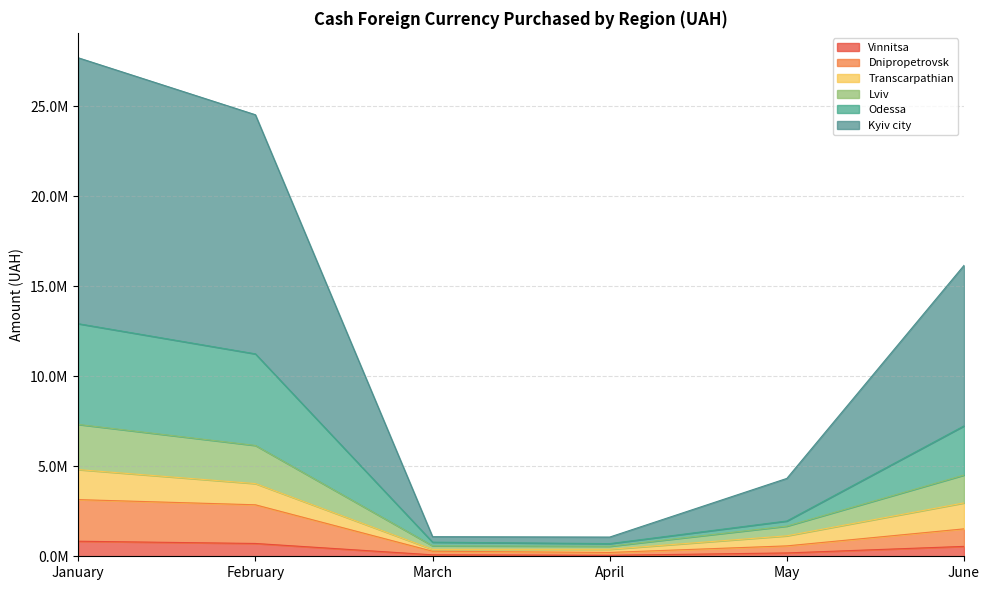

What is the sum of the Vinnitsa values at May and January?

1022235.0